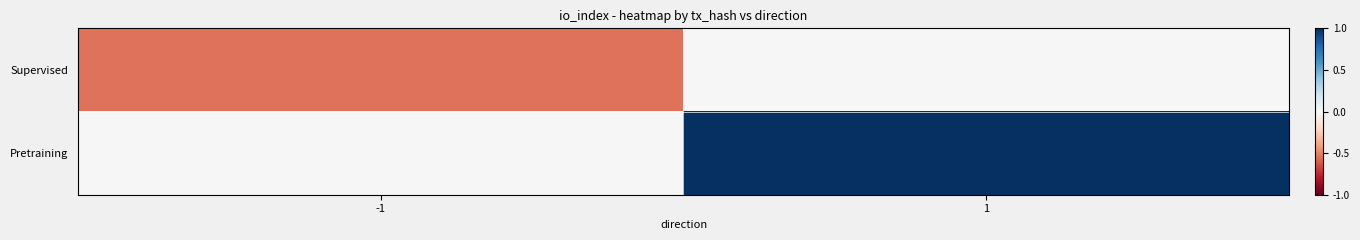

Reading right to left, extract all data points from this chart.

Supervised: 1=0	-1=-6
Pretraining: 1=11	-1=0